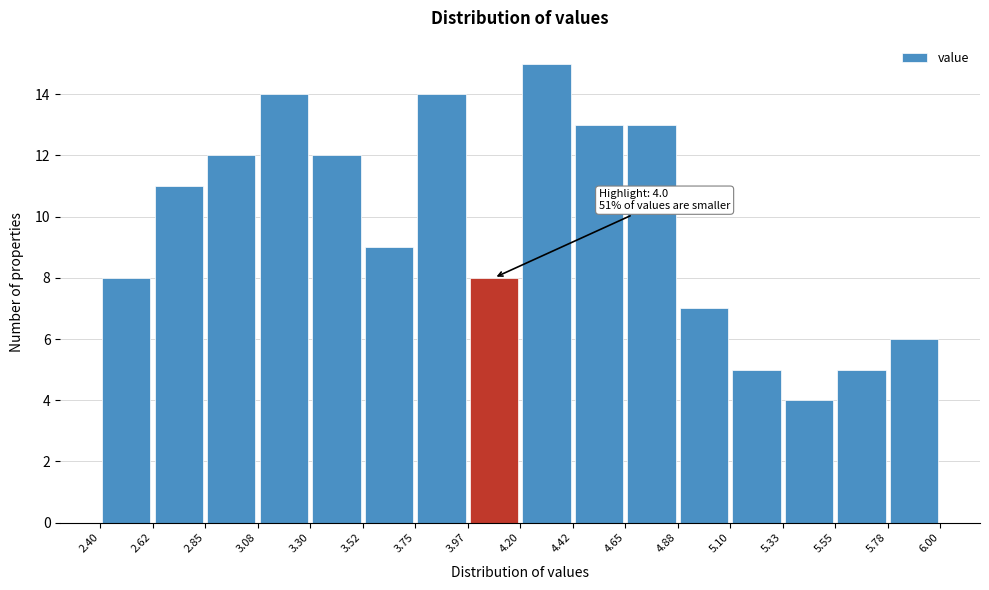

Which range on the x-axis has the tallest bar?

4.20 to 4.42